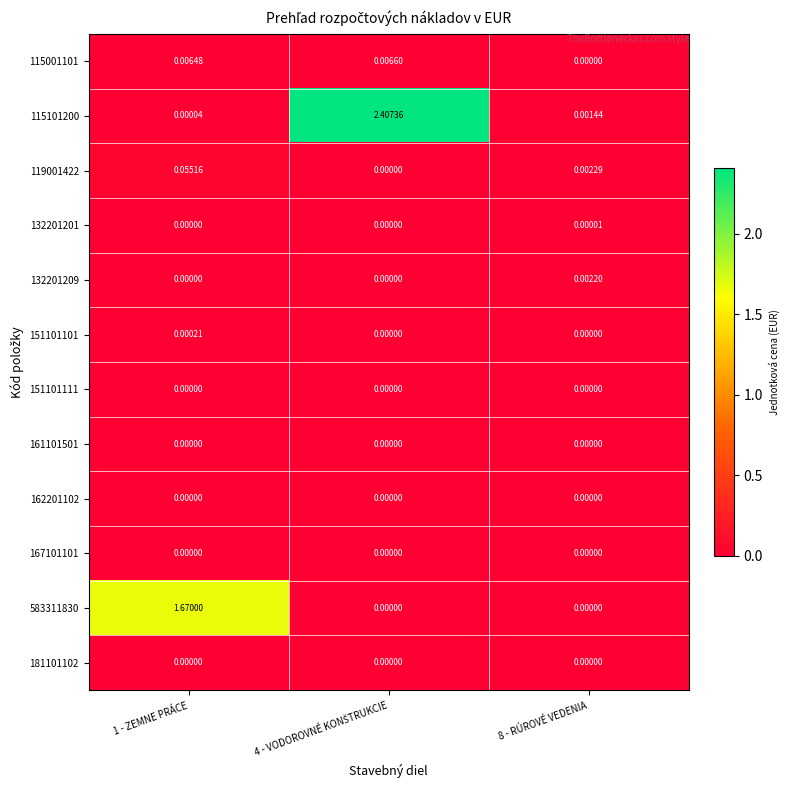

What is the difference between the highest and lowest values at 1 - ZEMNE PRÁCE?

1.7